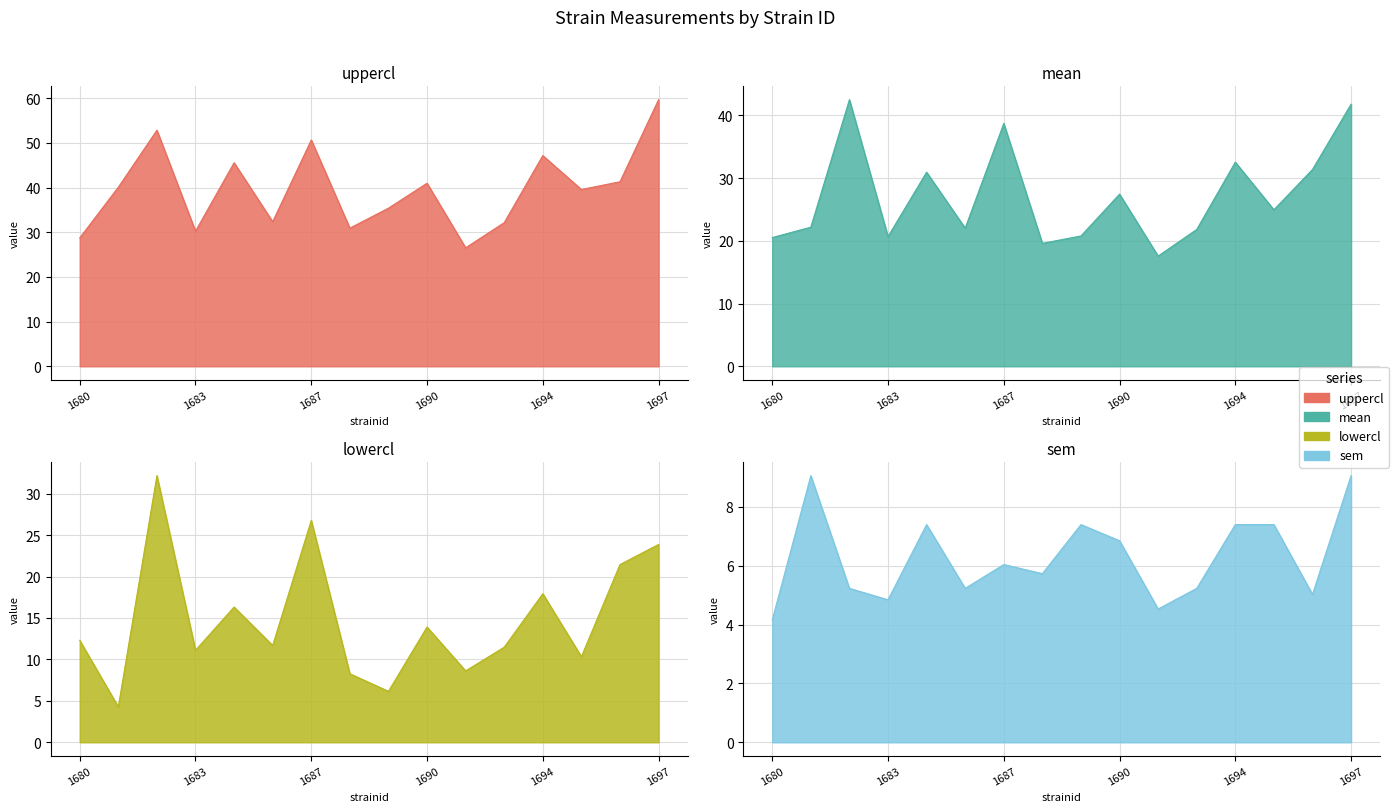

What is the value of the sem point at the 6th from the left?

5.2